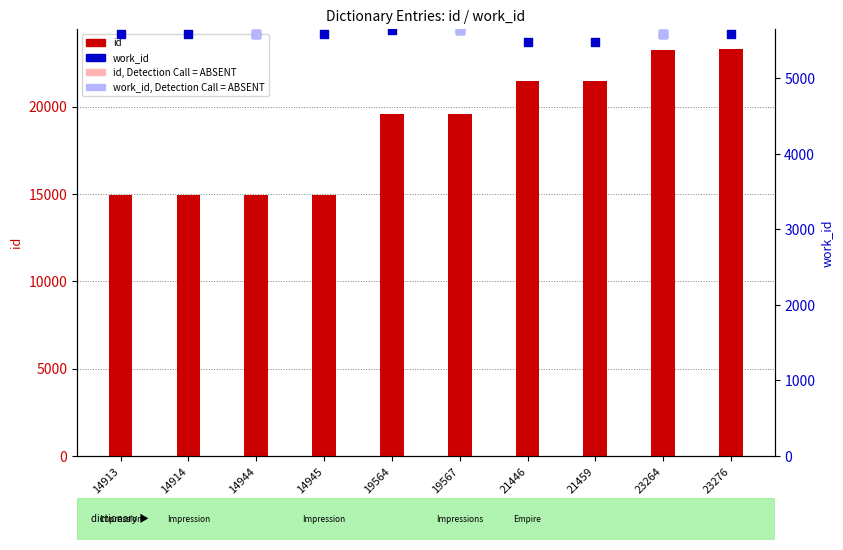

Which series contains the highest Y value?

id_values